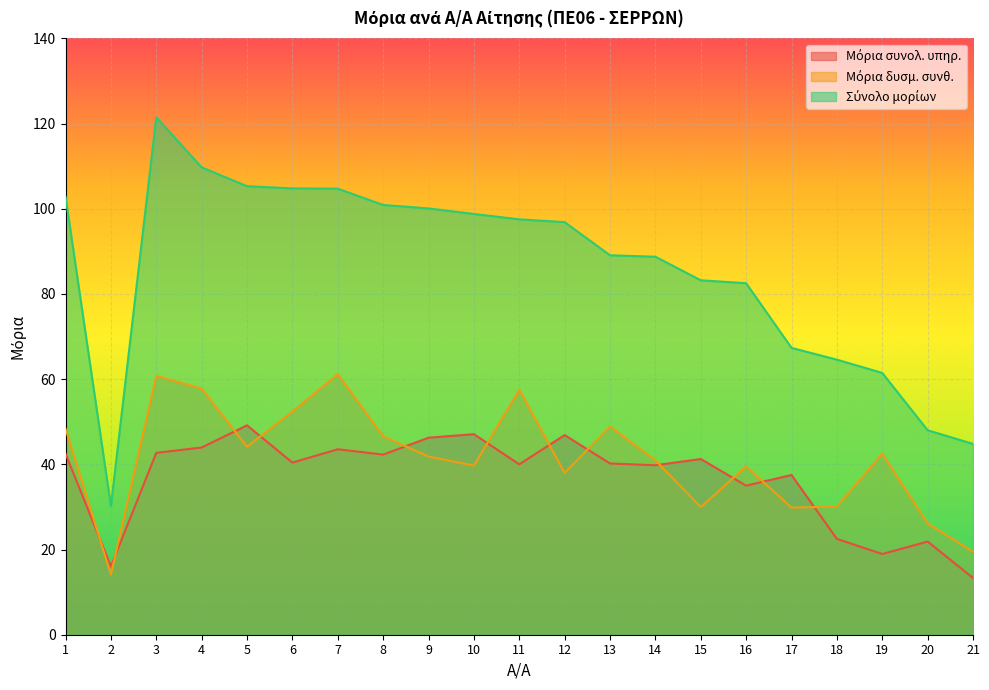

What is the spread (max minus min) of values at 3?

78.8